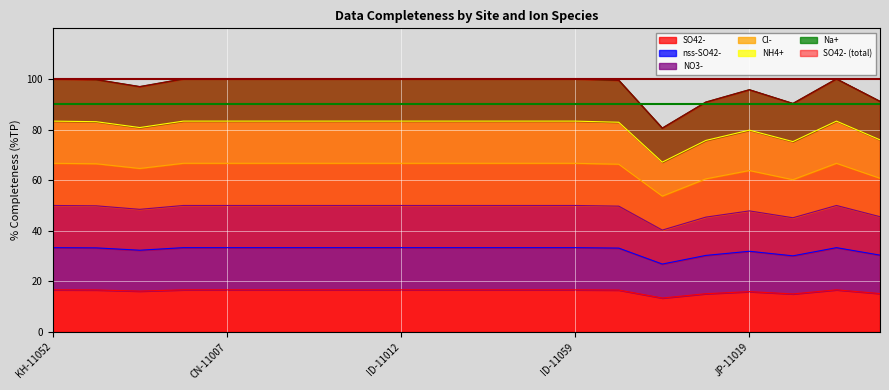

How many interior local valleys does the nss-SO42- series have?

3